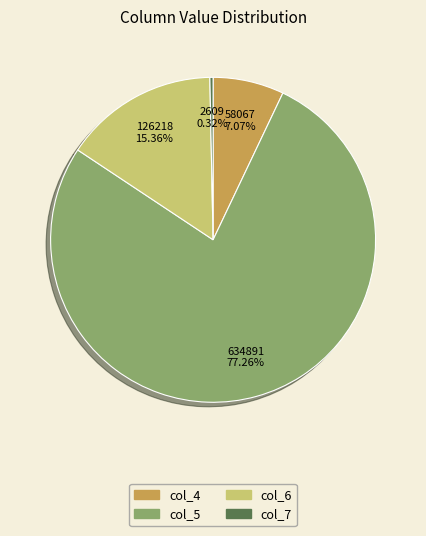

Between col_7 and col_4, which is larger?

col_4